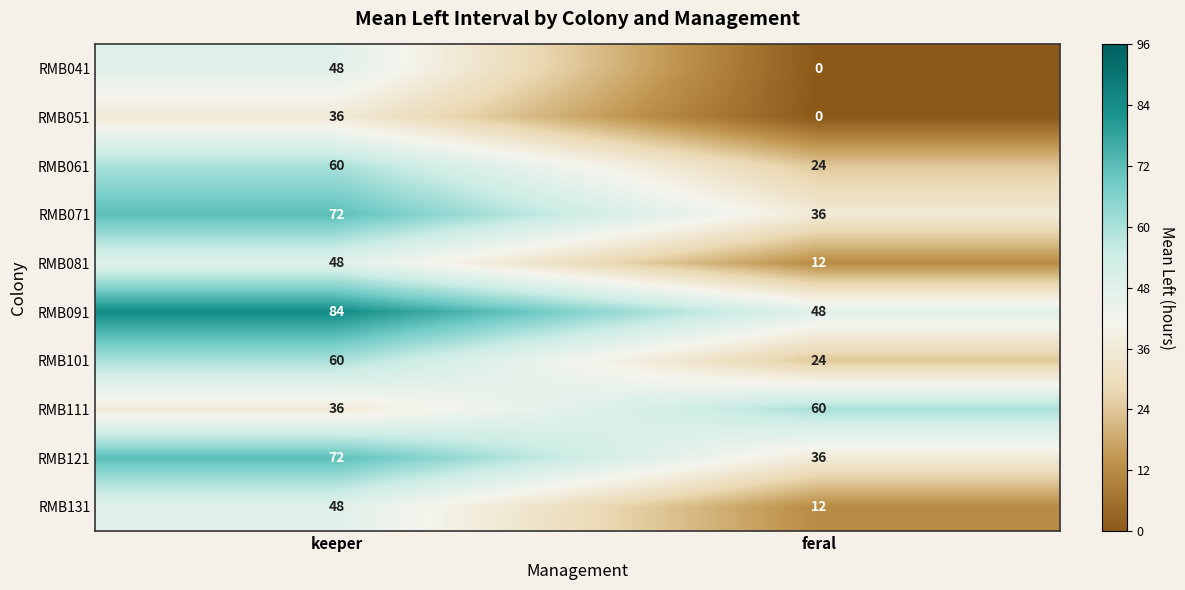

The RMB121 series shows 72 at keeper. True or false?

True